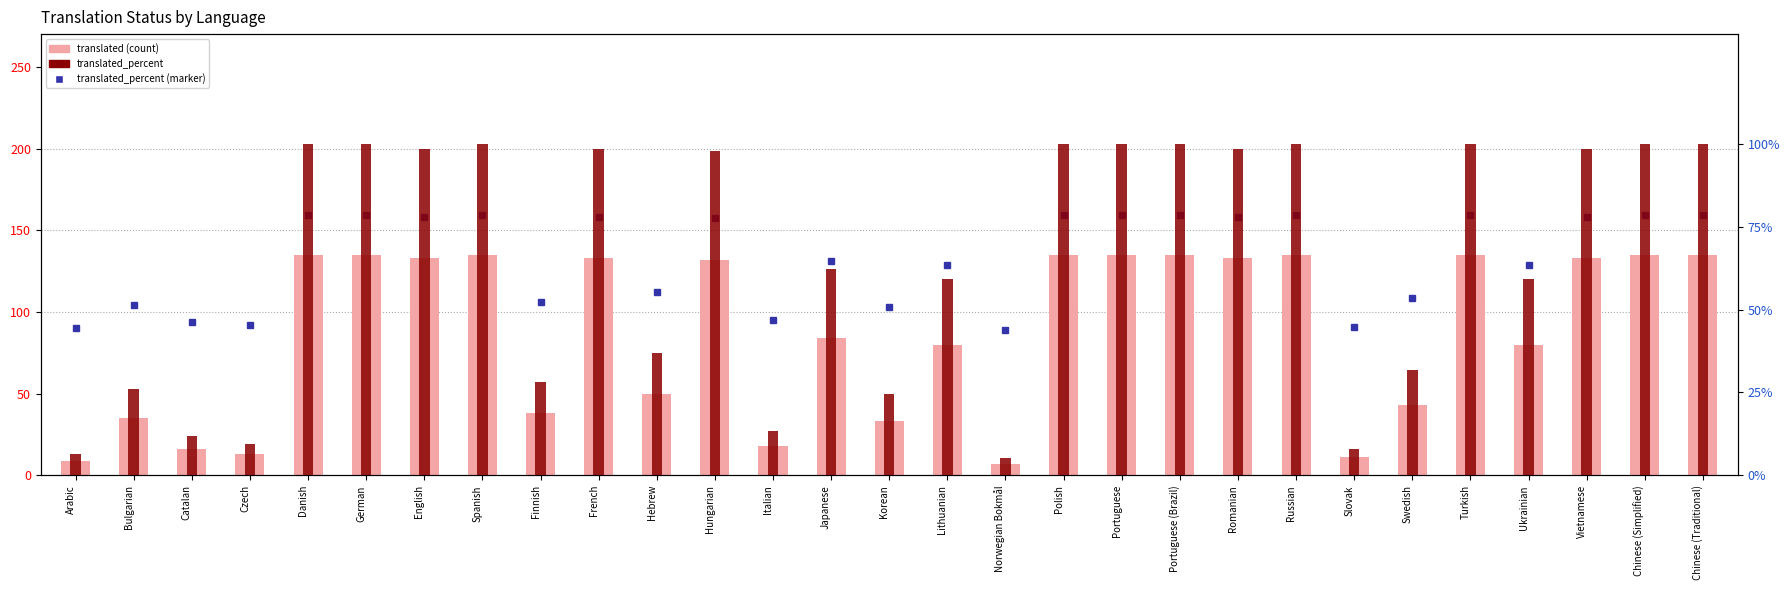

What position from the left is English?

7